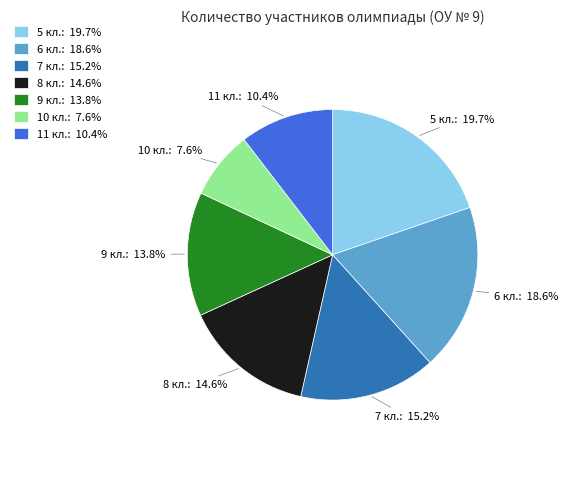

Which slice is the smallest?

10 кл.